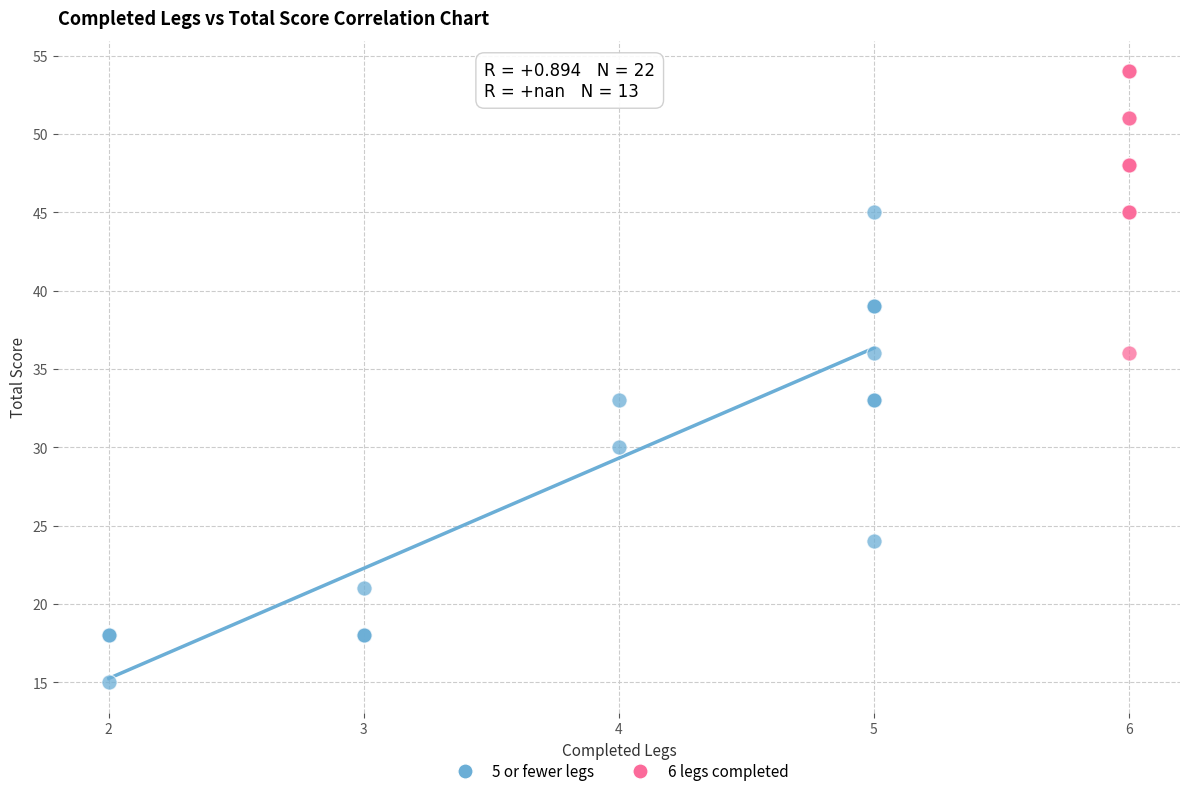

Which series has the widest spread of Y values?

5 or fewer legs